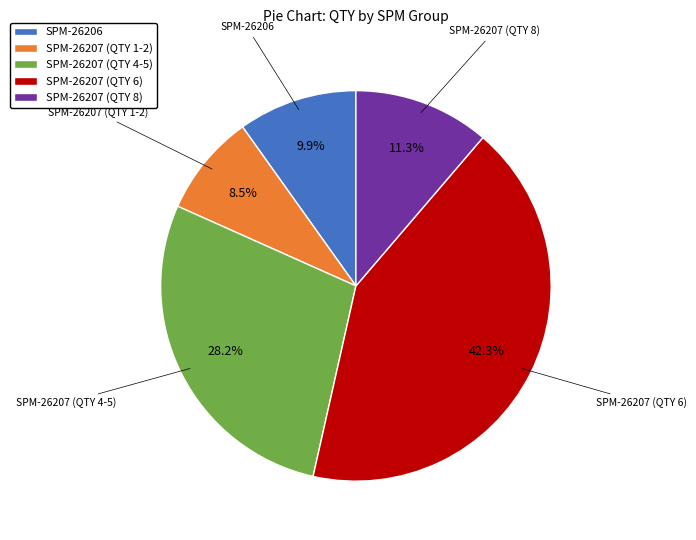

How many segments does this pie chart have?

5